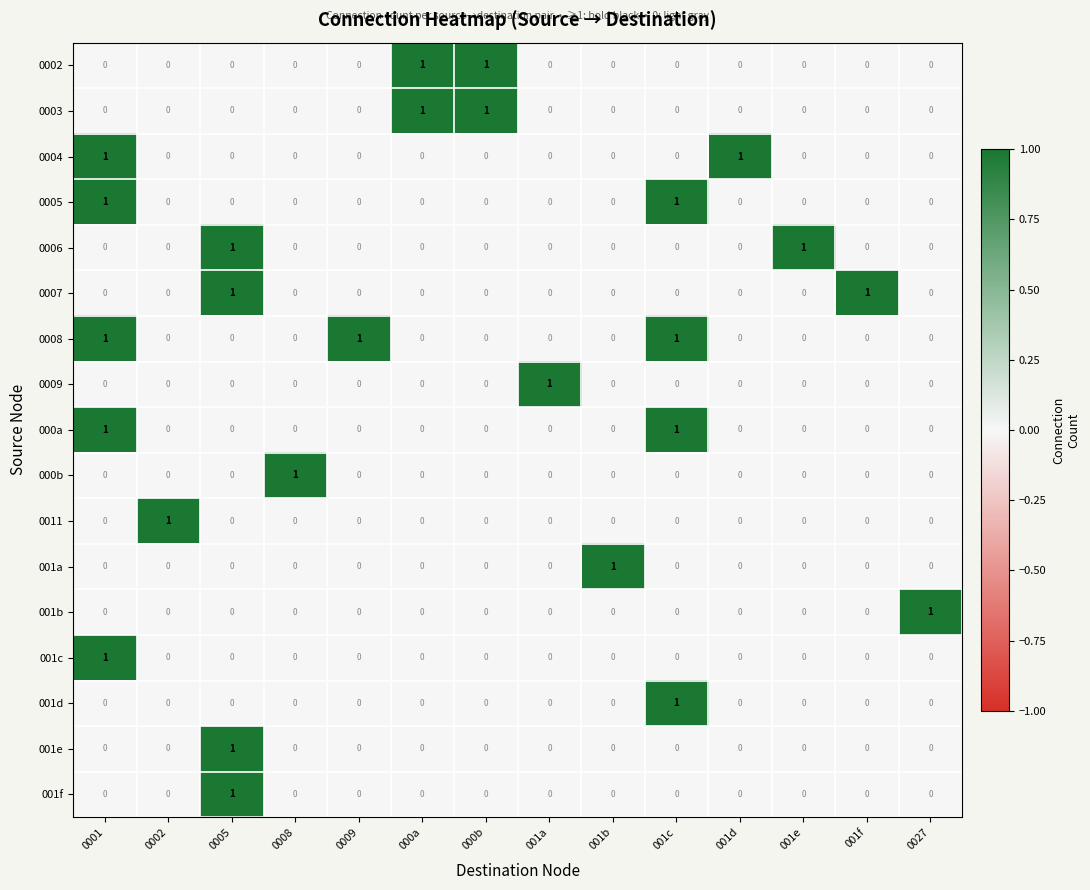

Count the number of categories in the chart.

14